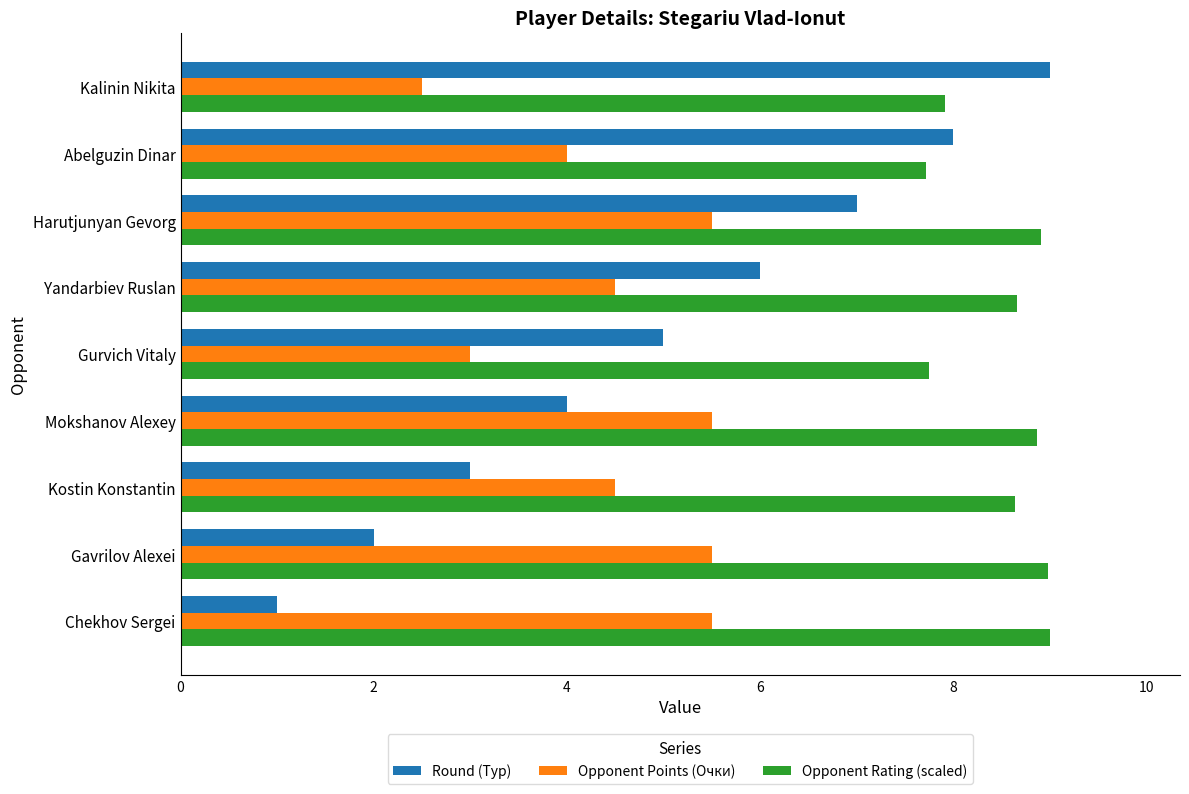

What is the difference between the second highest and minimum values in the Round (Тур) series?

7.0